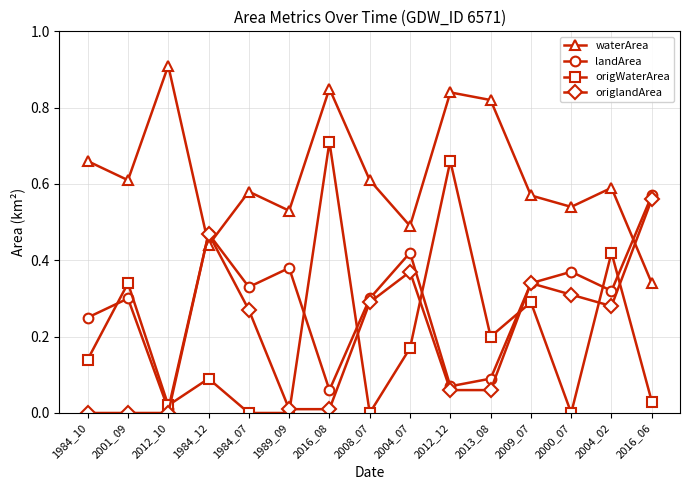

Which series has the largest range (max minus min)?

origWaterArea